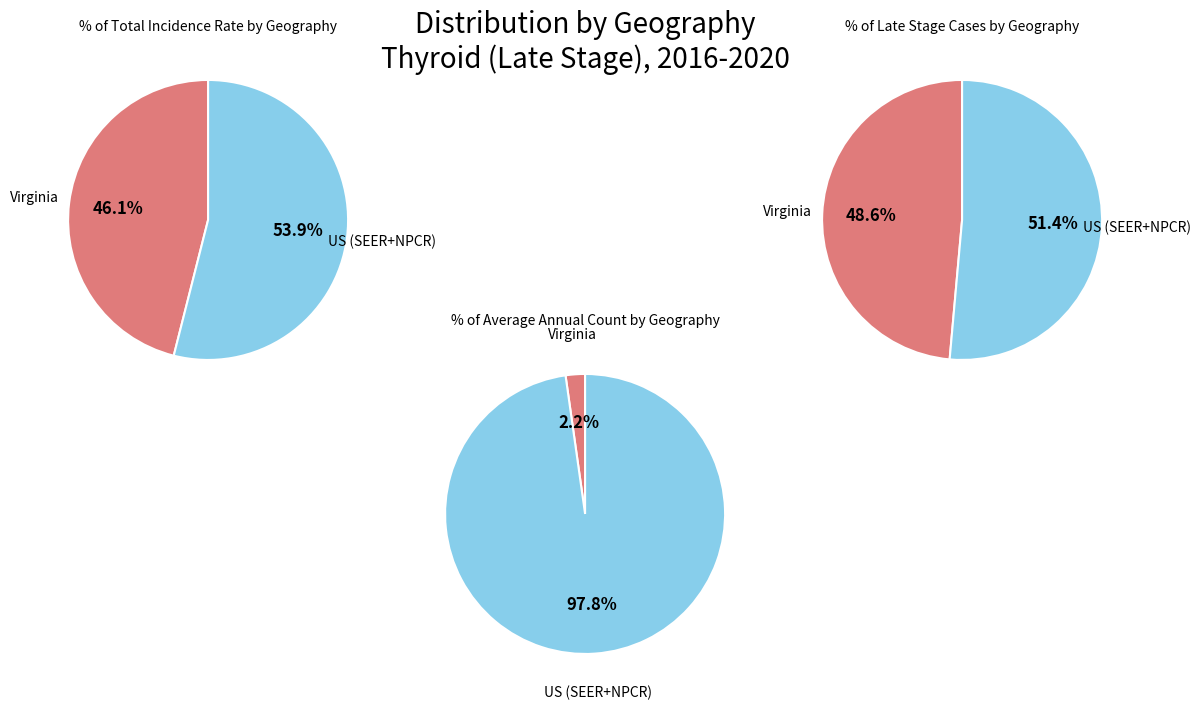

Is it true that Virginia is 2% of the pie?

True